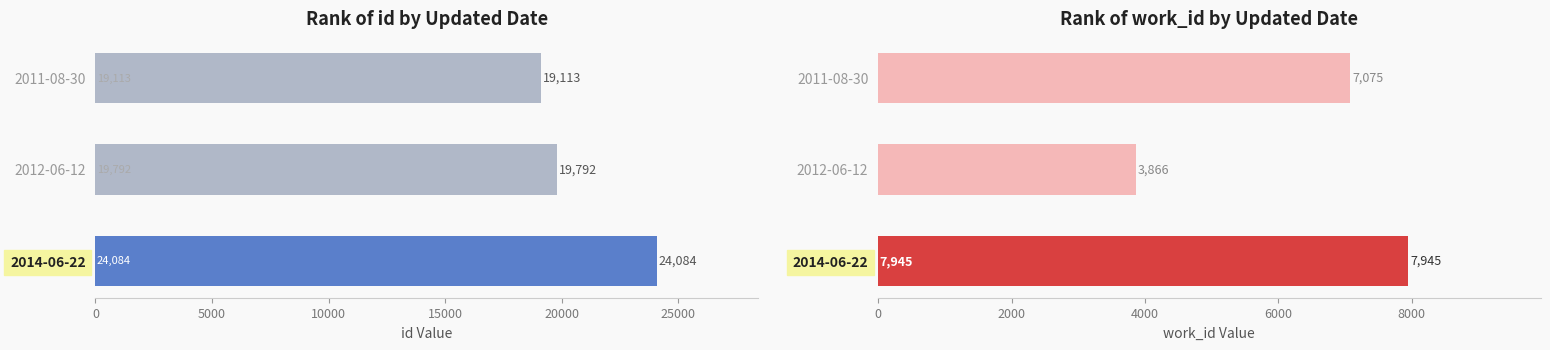

Count the id values in the range 19113 to 24084.

3